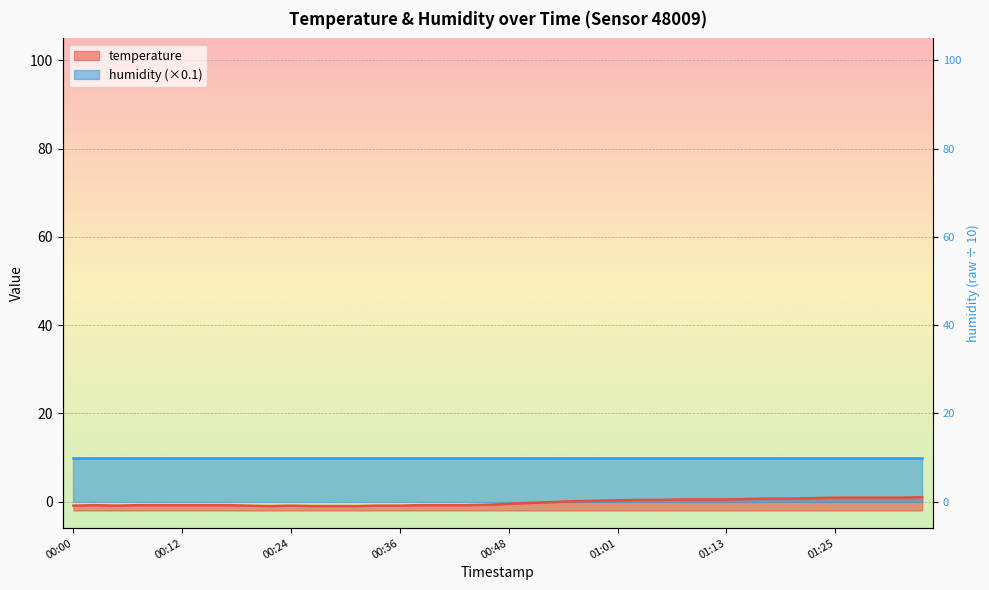

Which has a higher value, 00:02 or 01:22?

01:22